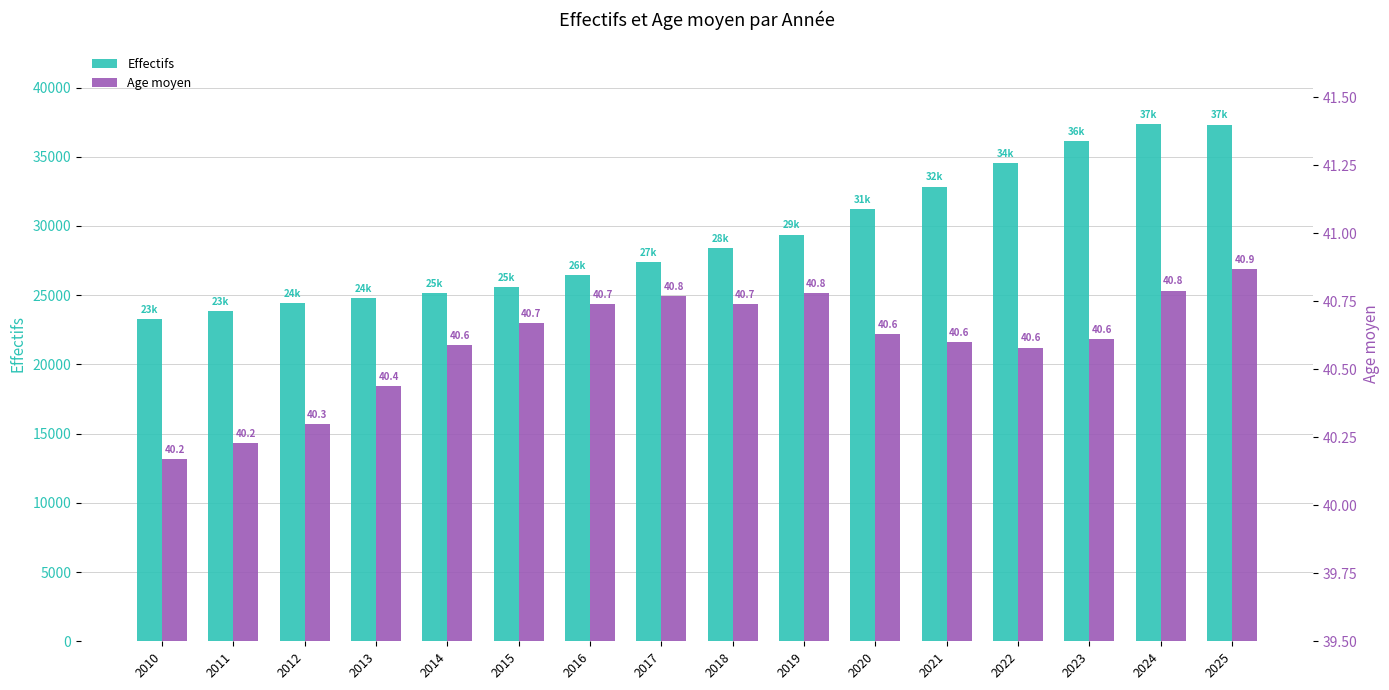

Rank the series by their average value, from highest to lowest.

Effectifs, Age moyen